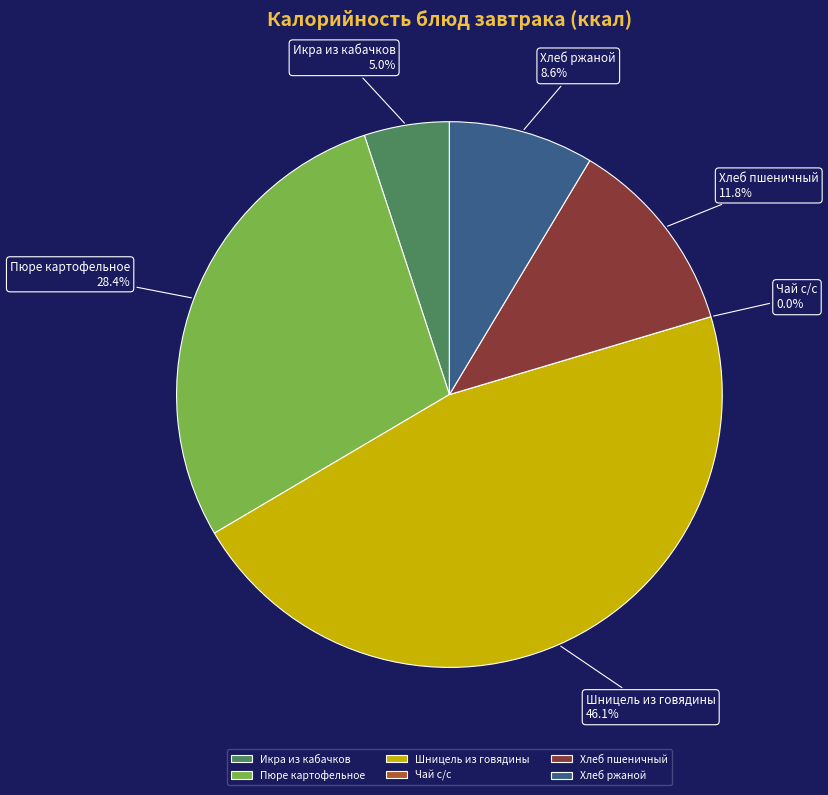

How much of the chart is everything except Хлеб пшеничный?

88.2%